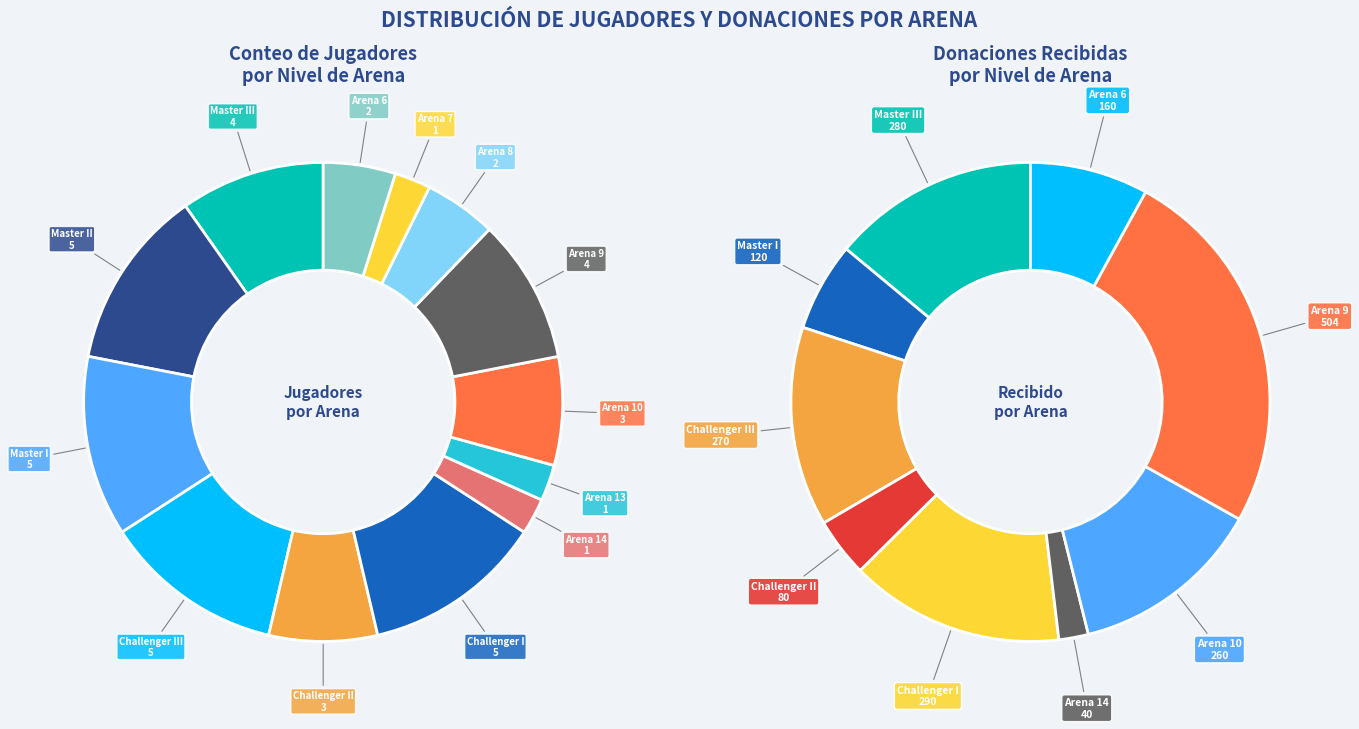

Count the number of slices in the pie.

13